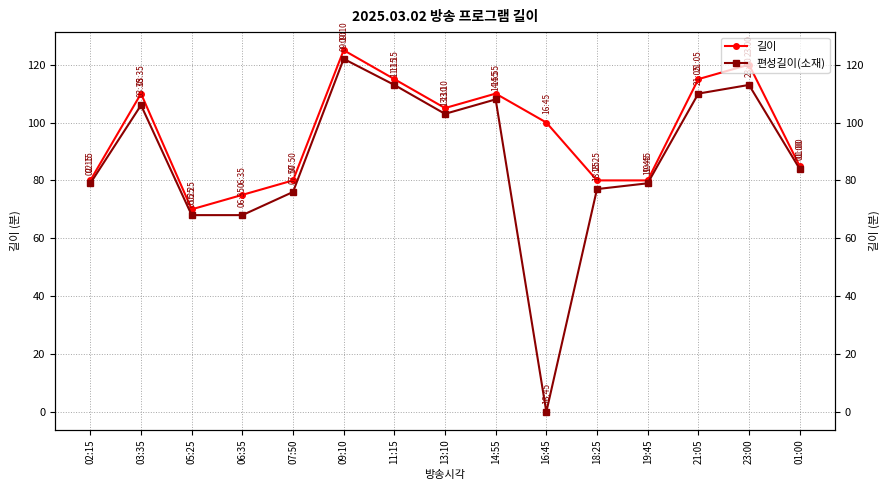

Rank the categories by 길이 value from lowest to highest.

05:25, 06:35, 02:15, 07:50, 18:25, 19:45, 01:00, 16:45, 13:10, 03:35, 14:55, 11:15, 21:05, 23:00, 09:10